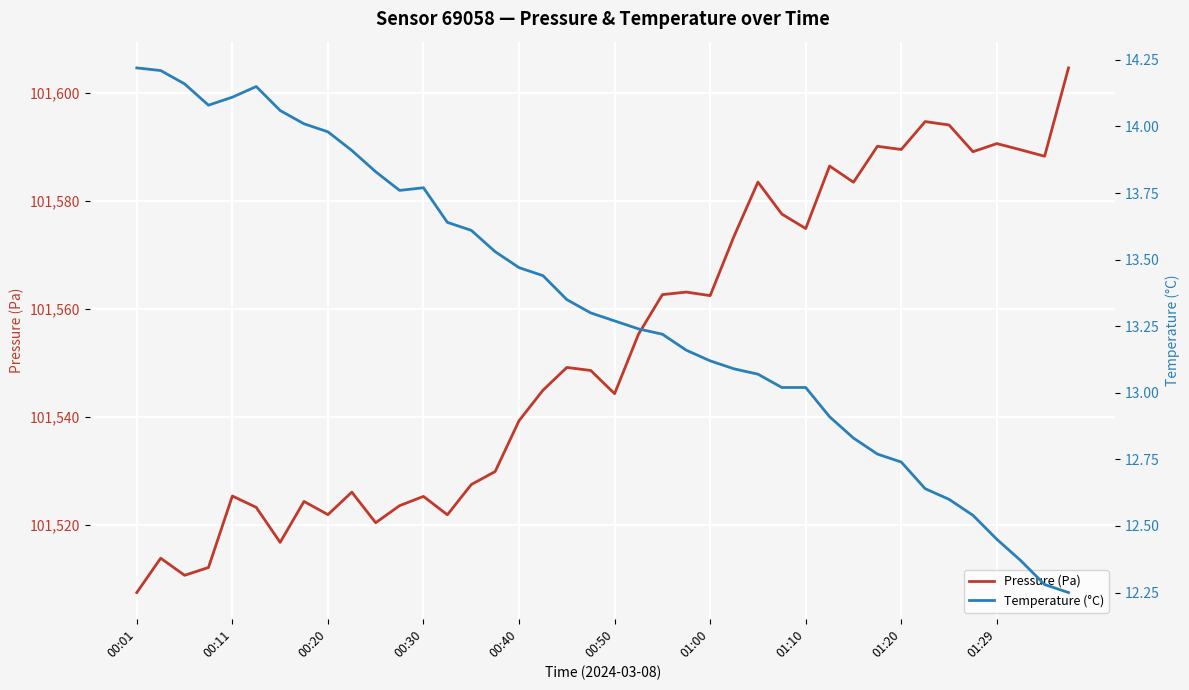

True or false: Pressure (Pa) has a value of 67251.2 at 00:50.

False